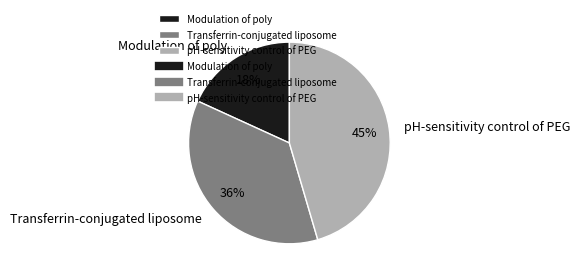

What is the largest slice in the pie chart?

pH-sensitivity control of PEG